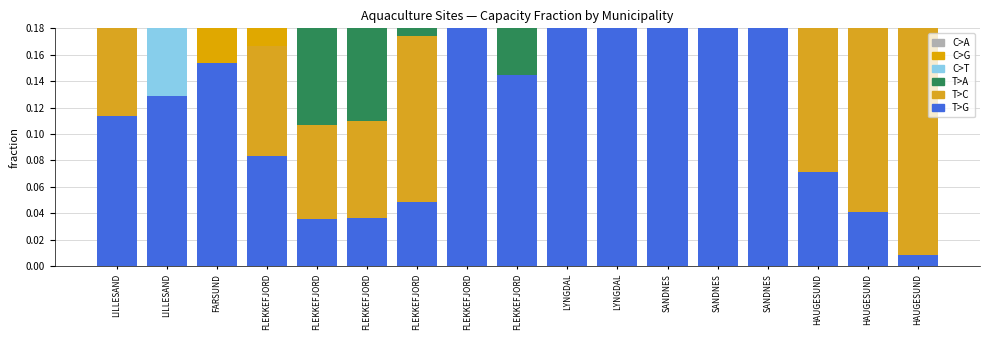

Which category has the lowest value in the C>G series?

HAUGESUND